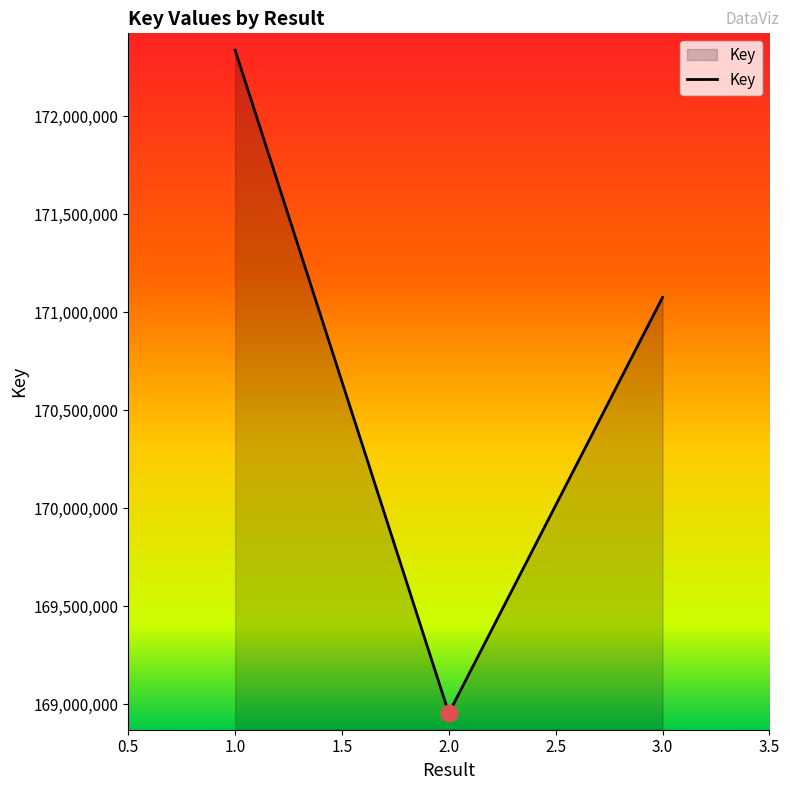

Rank the categories by value from lowest to highest.

2.0, 3.0, 1.0